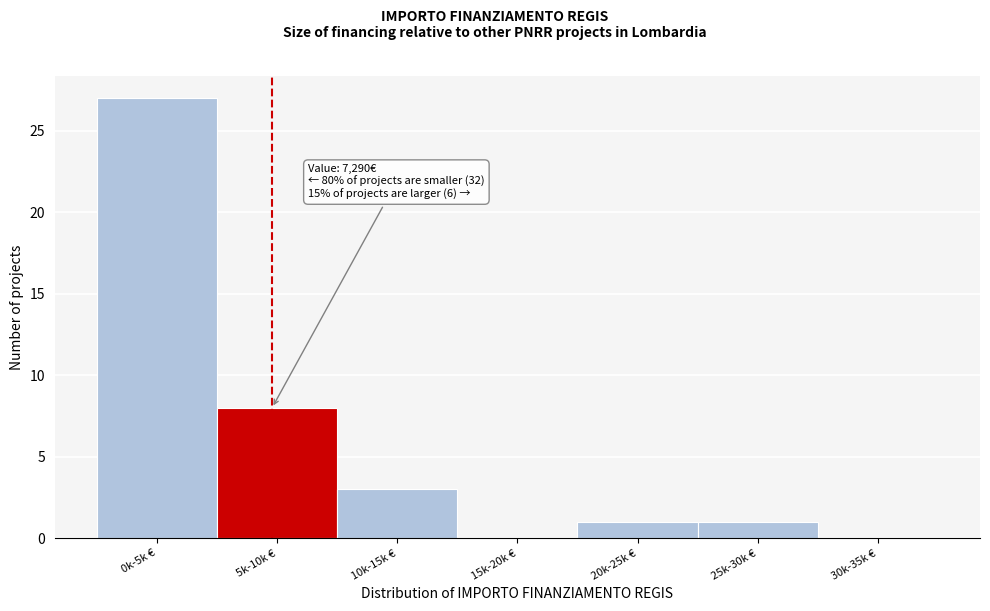

Reading left to right, transcribe all the data shown in this chart.

0k-5k €=27	5k-10k €=8	10k-15k €=3	15k-20k €=0	20k-25k €=1	25k-30k €=1	30k-35k €=0